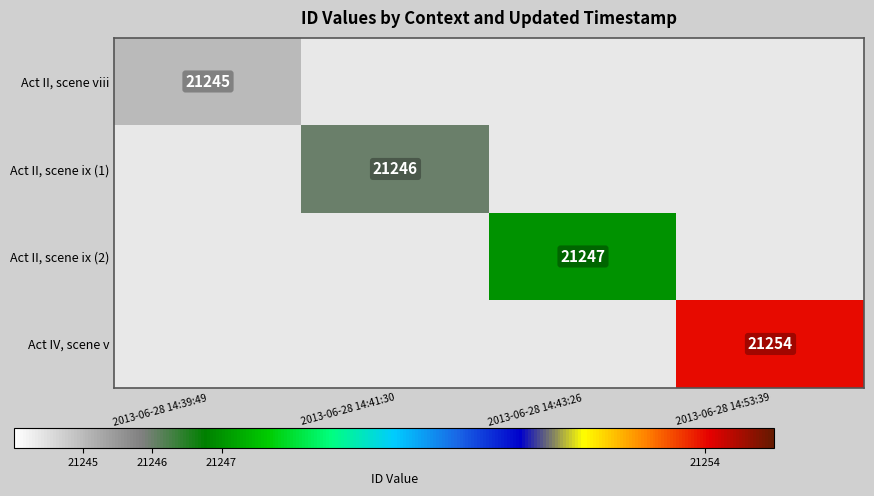

The Act IV, scene v series shows 10804 at 2013-06-28 14:53:39. True or false?

False